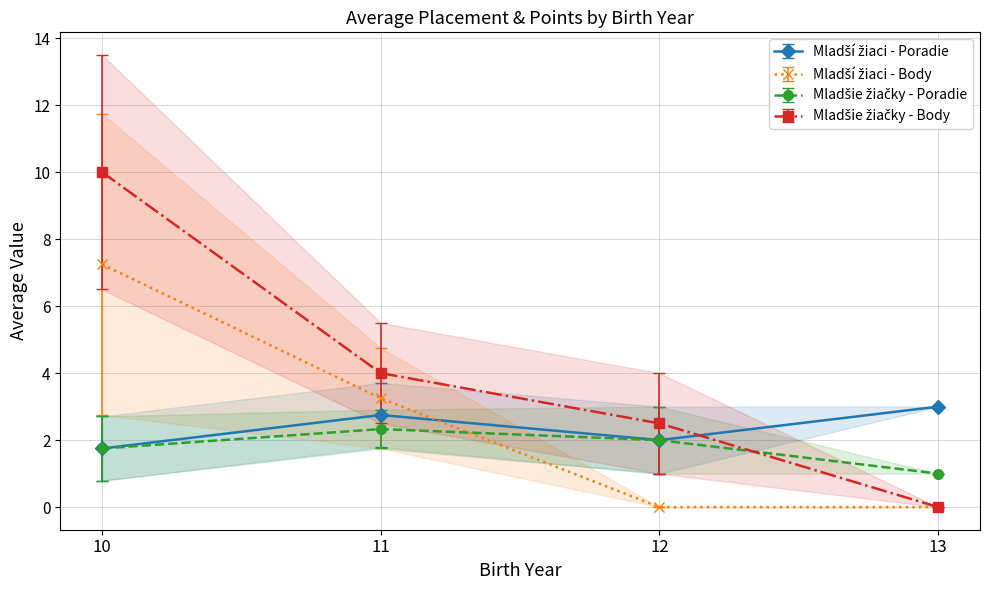

At which category is the sum across all series the highest?

10